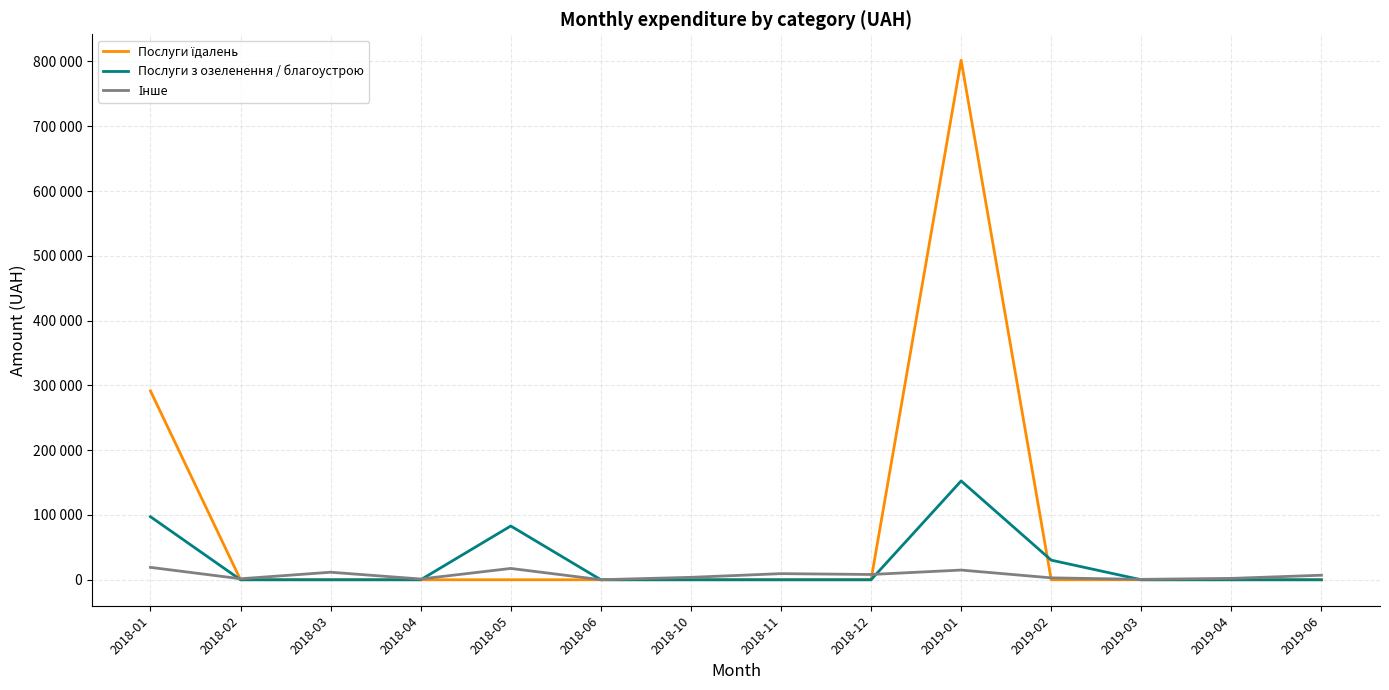

What is the difference between the highest and lowest values at 2018-10?

3750.0